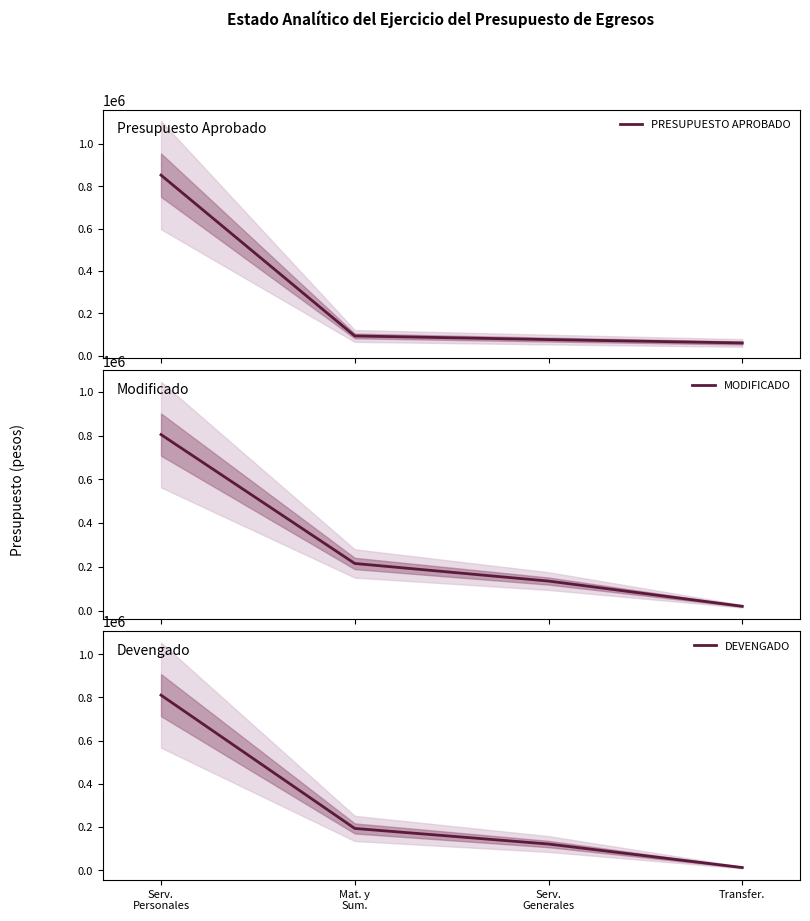

What is the difference between the PRESUPUESTO APROBADO values at Serv.
Personales and Transfer.?

792449